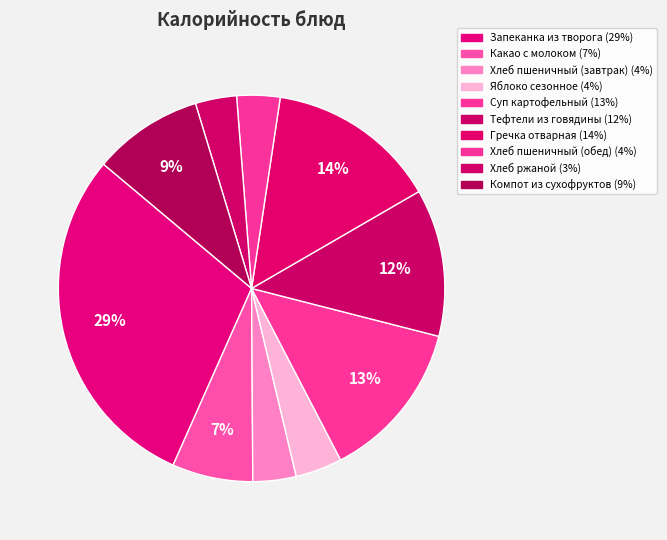

To the nearest percent, what percentage of the pie is Тефтели из говядины?

12%